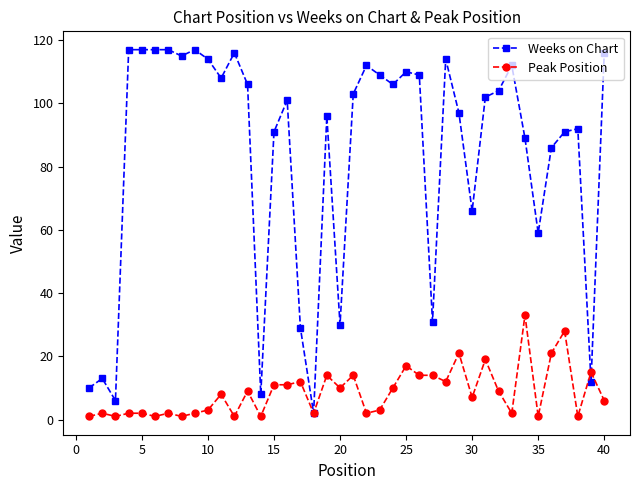

What is the maximum value for Peak Position?

33